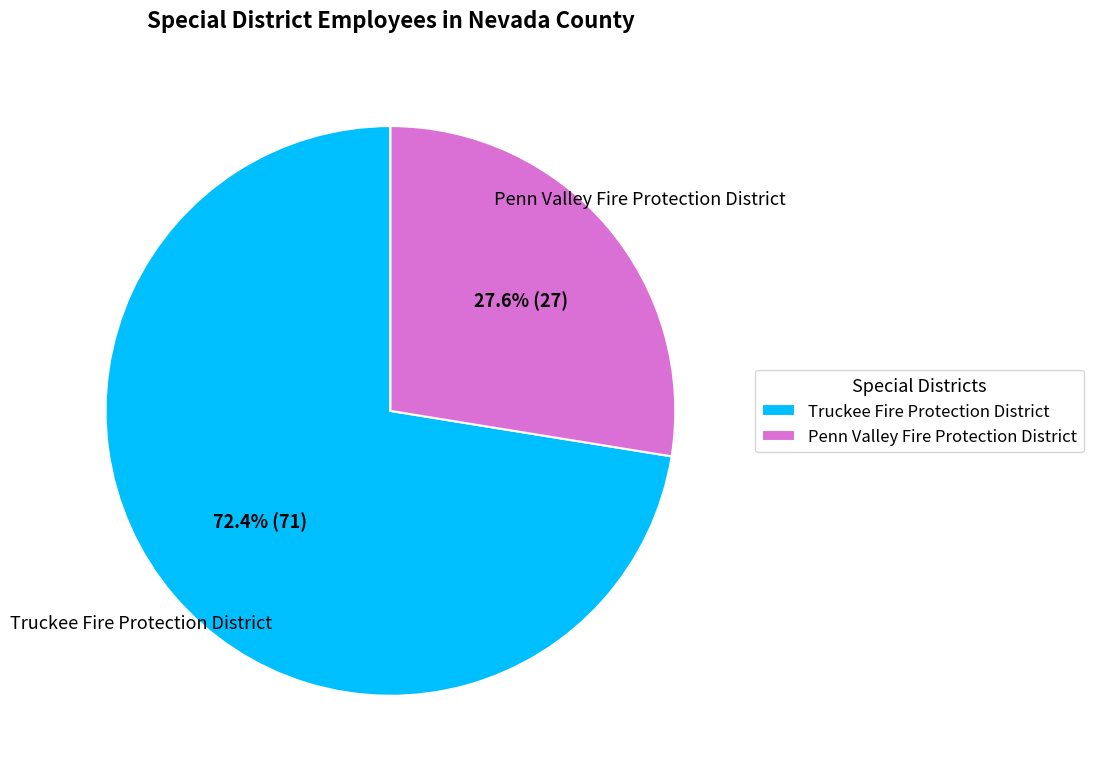

How many slices are in this pie chart?

2